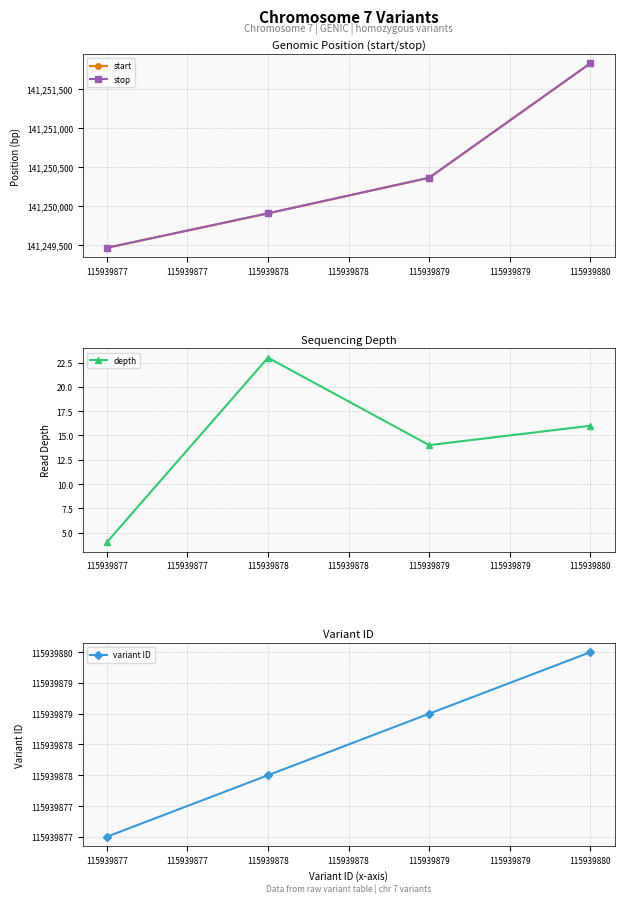

Between 115939877 and 115939878, which series saw the biggest shift?

start